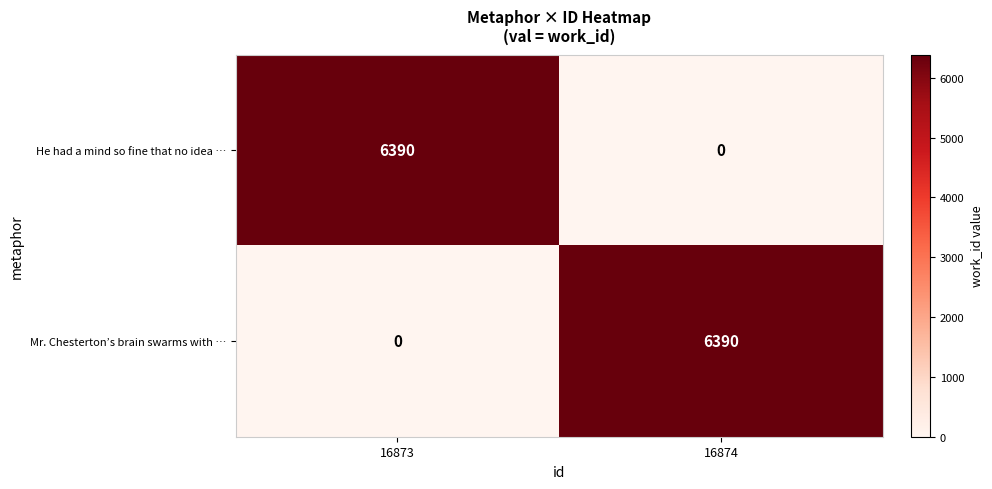

True or false: Mr. Chesterton’s brain swarms with … has a value of 6390 at 16874.

True